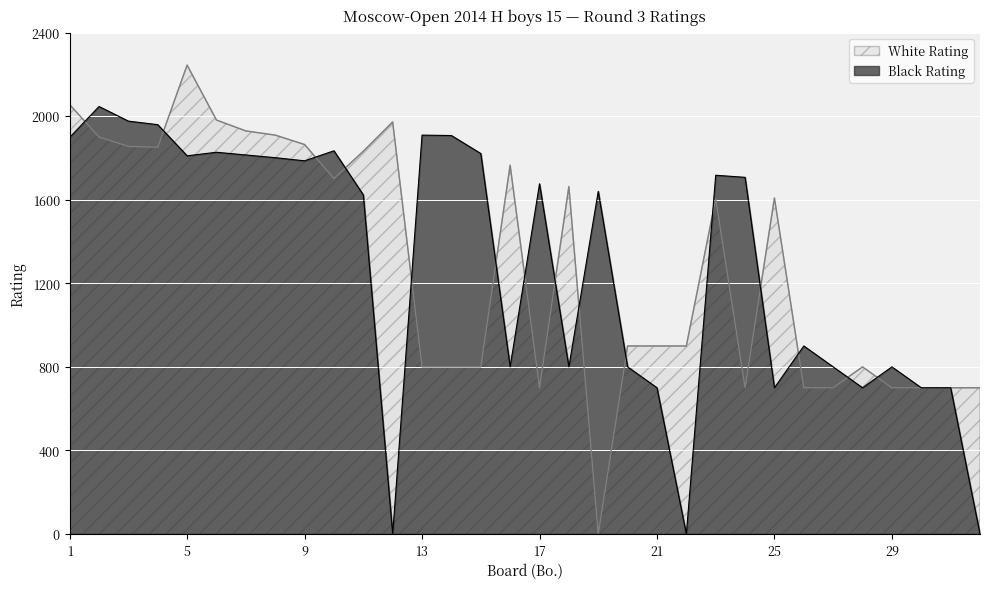

Reading left to right, extract all data points from this chart.

White Rating: 1=2055	2=1900	3=1855	4=1851	5=2244	6=1981	7=1929	8=1909	9=1864	10=1701	11=1832	12=1972	13=800	14=800	15=800	16=1765	17=700	18=1663	19=0	20=900	21=900	22=900	23=1604	24=700	25=1608	26=700	27=700	28=800	29=700	30=700	31=700	32=700
Black Rating: 1=1898	2=2046	3=1976	4=1959	5=1810	6=1827	7=1814	8=1801	9=1786	10=1834	11=1623	12=0	13=1909	14=1907	15=1821	16=800	17=1676	18=800	19=1640	20=800	21=700	22=0	23=1717	24=1707	25=700	26=900	27=800	28=700	29=800	30=700	31=700	32=0